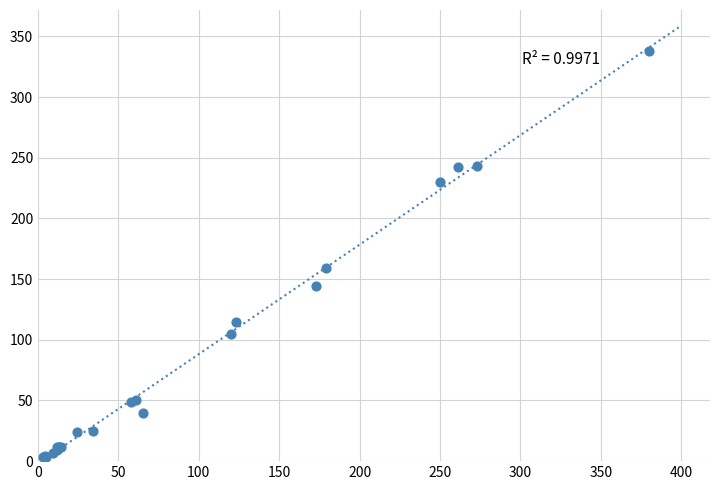

What Y value in the scatter plot is closest to 170?

159